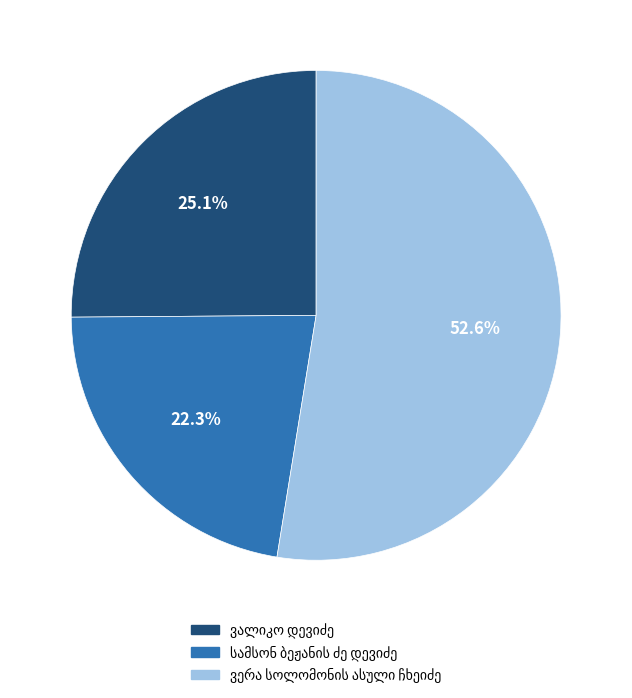

Is there a majority slice in this chart?

Yes